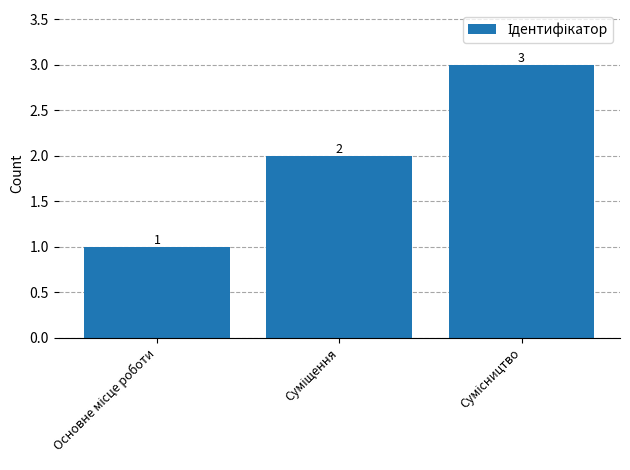

What is the sum of all values?

6